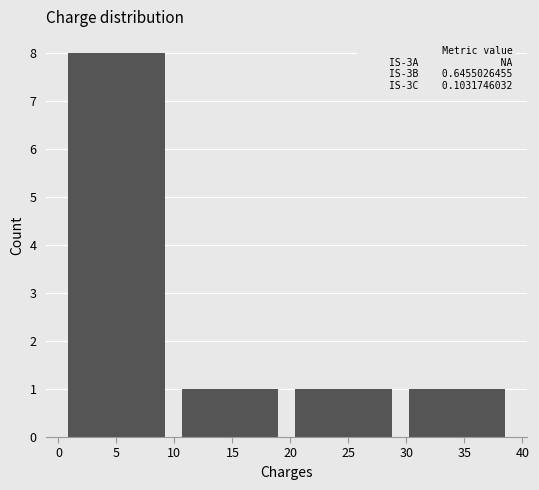

Which range on the x-axis has the tallest bar?

1.0 to 10.5